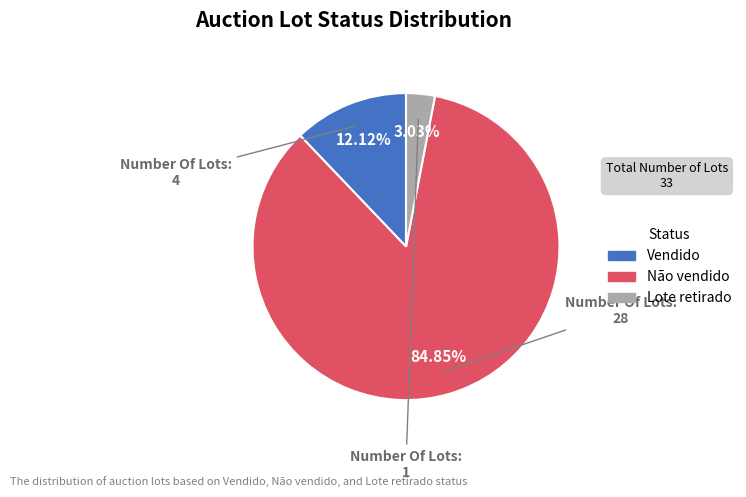

Between Lote retirado and Não vendido, which is larger?

Não vendido